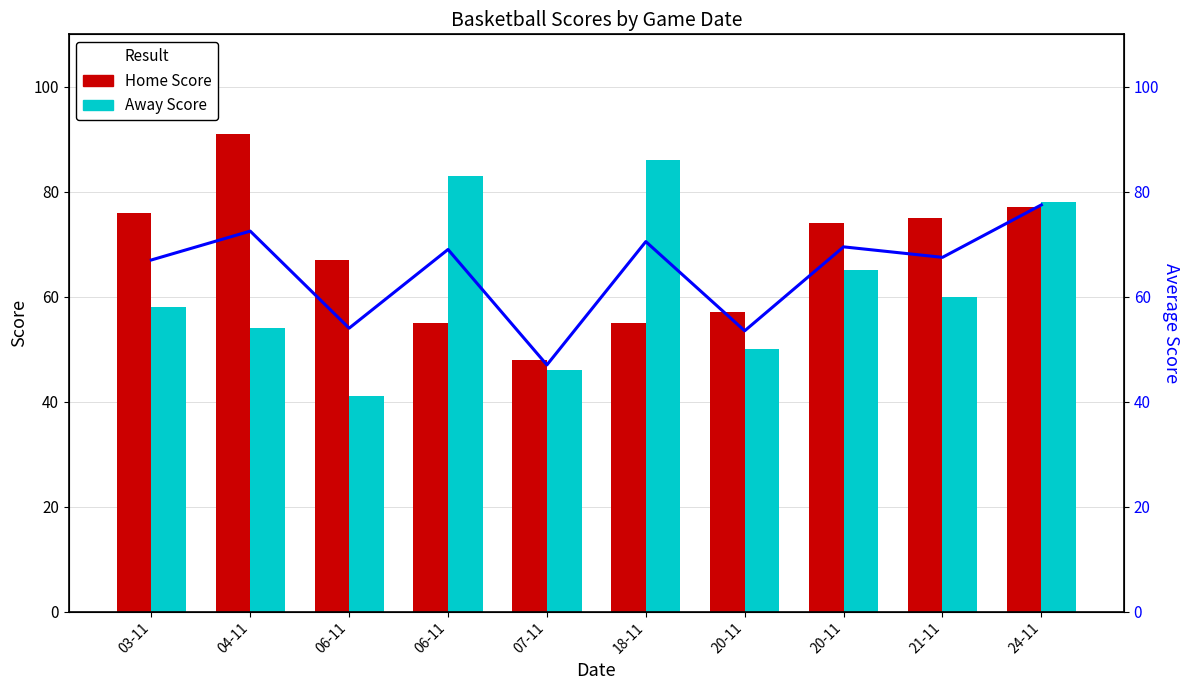

What is the difference between the highest and lowest values at 18-11?

31.0